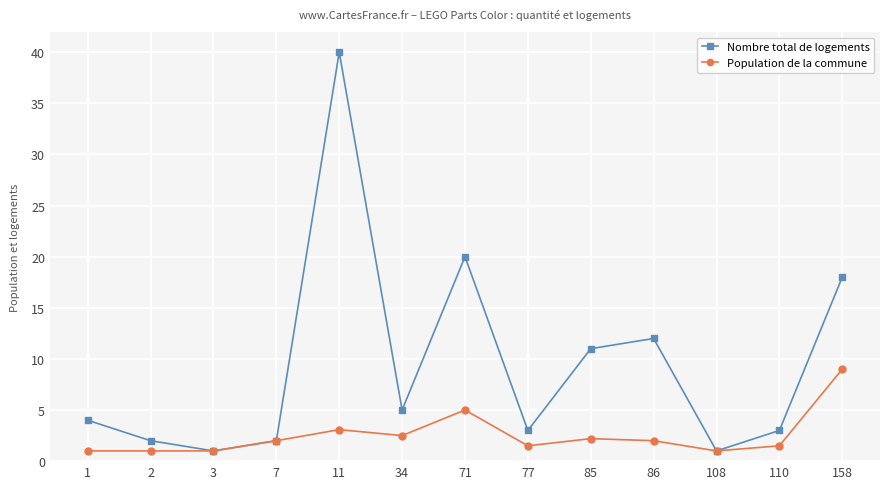

What is the total value across all series at 34?

7.5